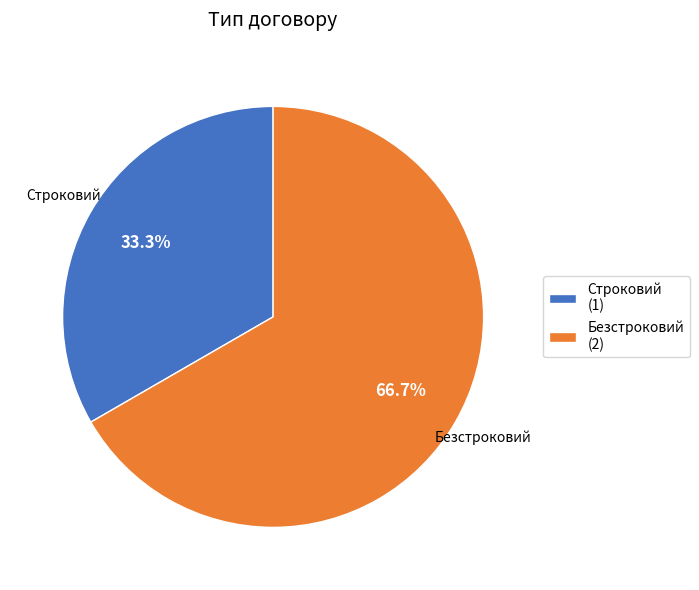

Rank the categories by value from highest to lowest.

Безстроковий, Строковий